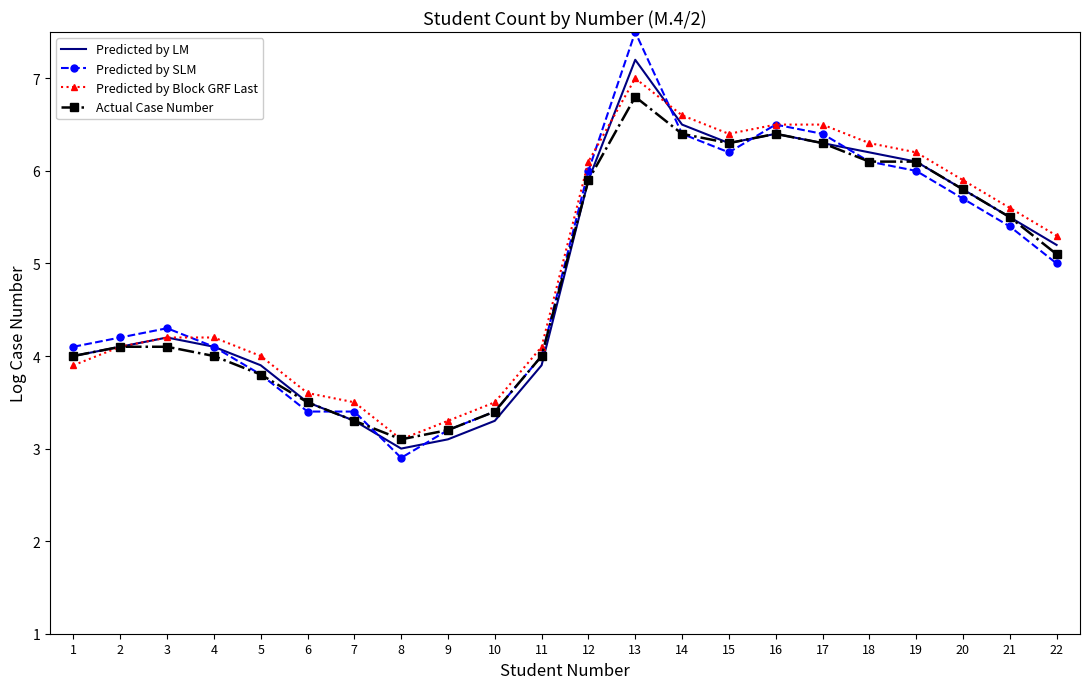

Is the value of Predicted by Block GRF Last at 13 greater than the value of Actual Case Number at 5?

Yes